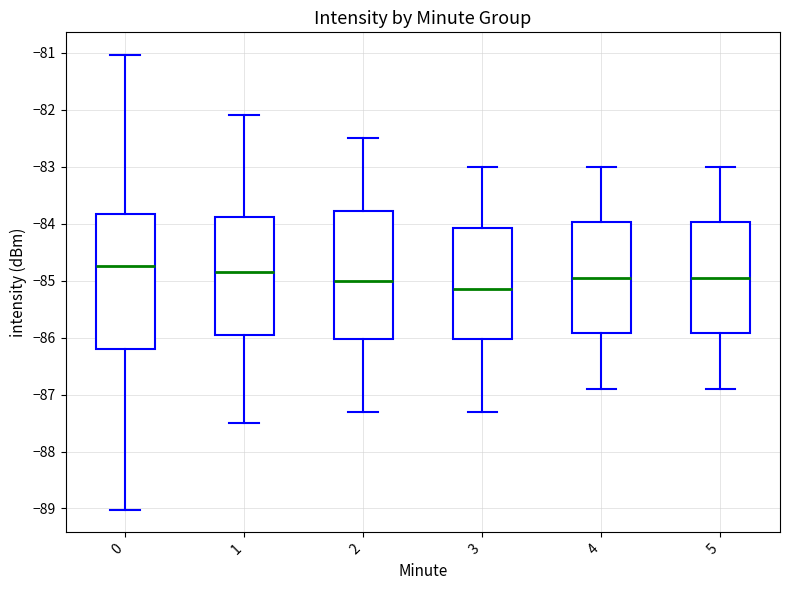

Reading left to right, read every box against the y-axis: the position of its median line, the range the box covers, and the ends of its whiskers. The values are not printed on the chart, so give them approximately, as read against the axis.

0: median -84.7, box -86.2 to -83.8, whiskers -89.0 to -81.0
1: median -84.8, box -85.9 to -83.9, whiskers -87.5 to -82.1
2: median -85.0, box -86.0 to -83.8, whiskers -87.3 to -82.5
3: median -85.1, box -86.0 to -84.1, whiskers -87.3 to -83.0
4: median -84.9, box -85.9 to -84.0, whiskers -86.9 to -83.0
5: median -84.9, box -85.9 to -84.0, whiskers -86.9 to -83.0